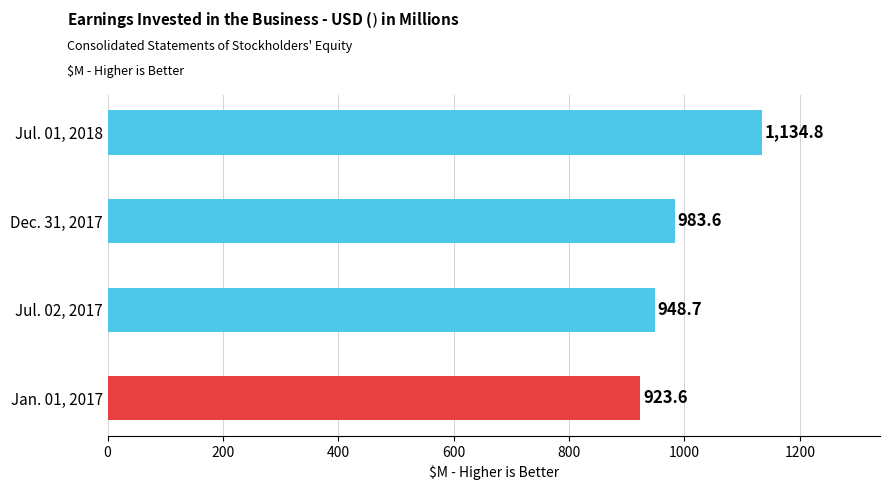

How many data points are above 983?

2